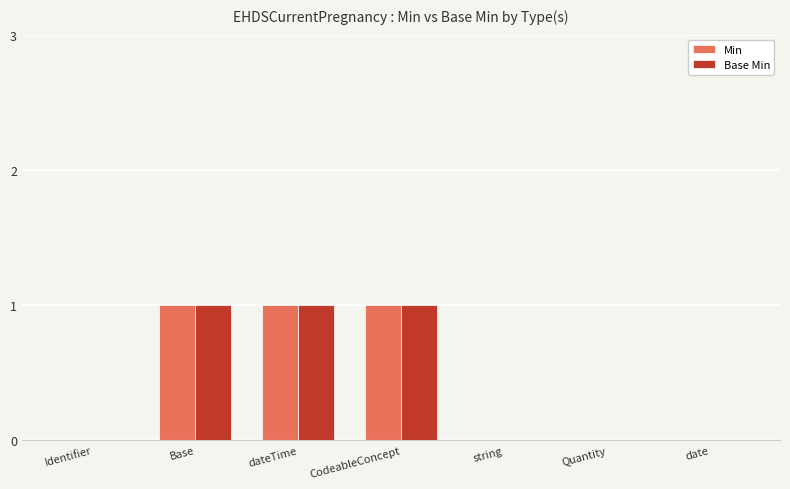

Is the value of Min at dateTime greater than the value of Base Min at date?

Yes